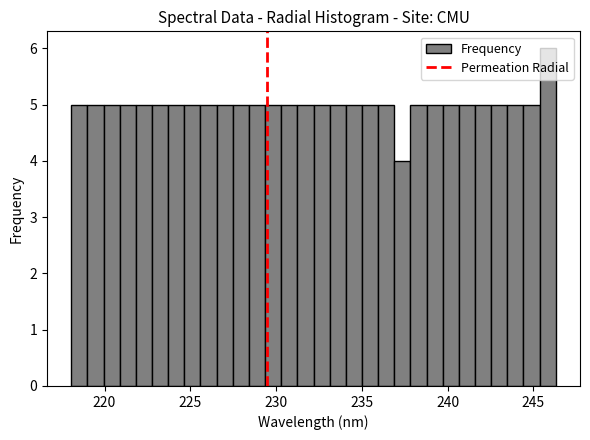

Read against the x-axis, roughly where is the centre of the tallest bar?

246.0